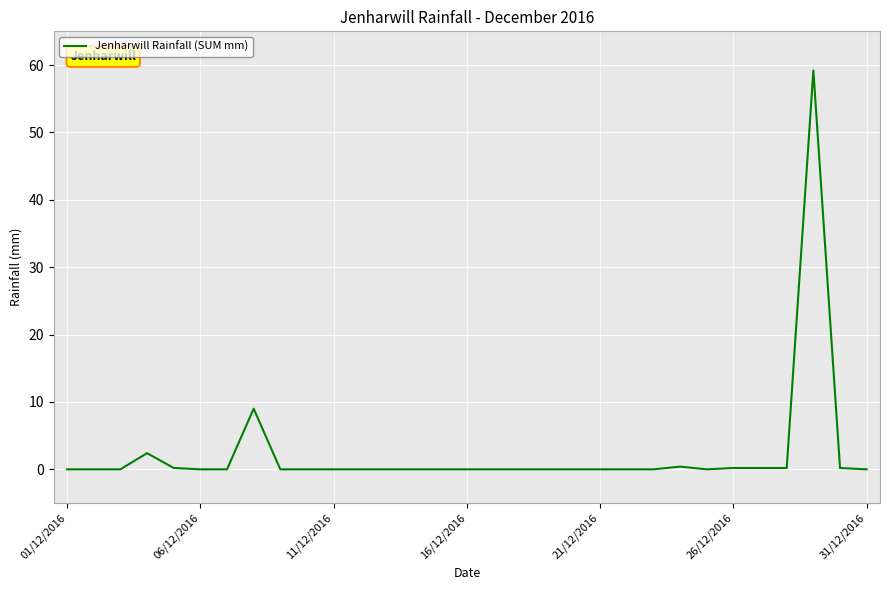

Count the number of categories in the chart.

31